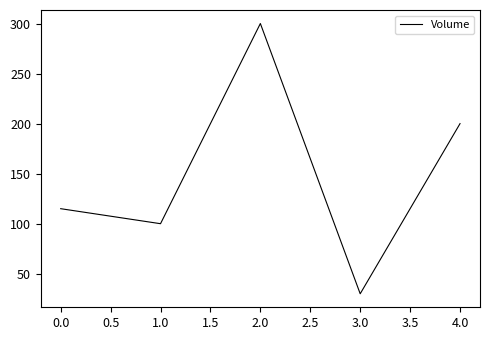

What value does the data have at 0.0, to the nearest 50?

100